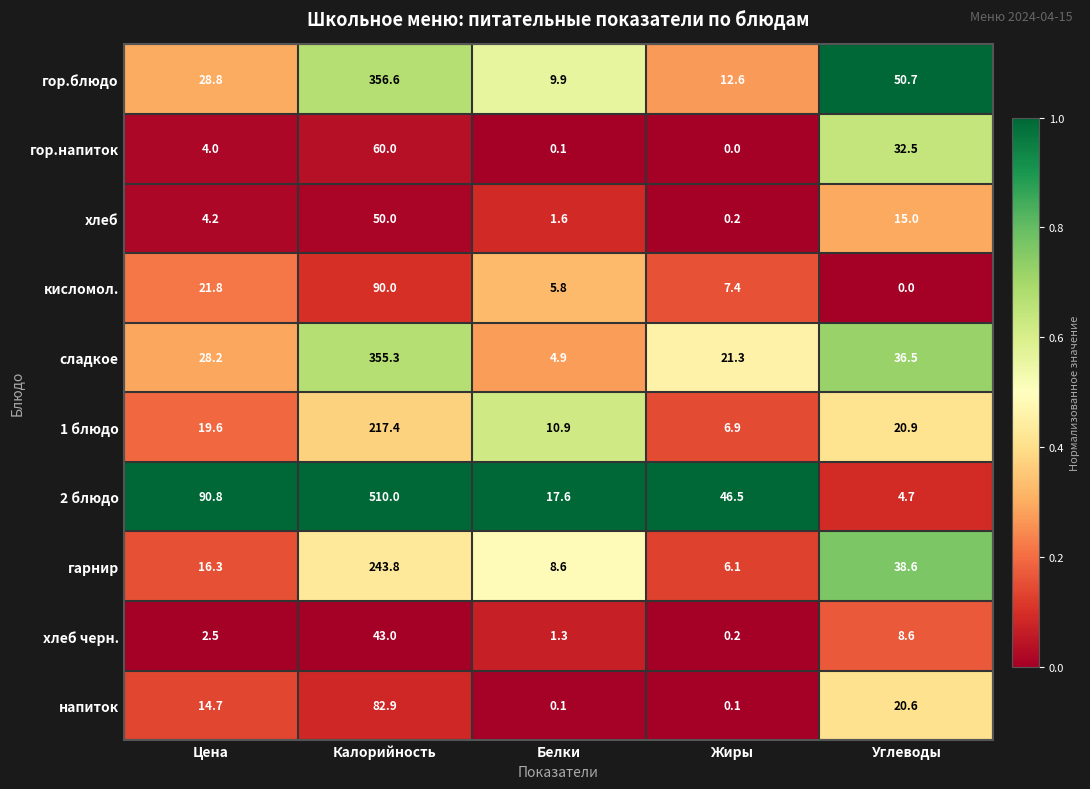

At Углеводы, list the series in order from smallest to largest.

кисломол., 2 блюдо, хлеб черн., хлеб, напиток, 1 блюдо, гор.напиток, сладкое, гарнир, гор.блюдо